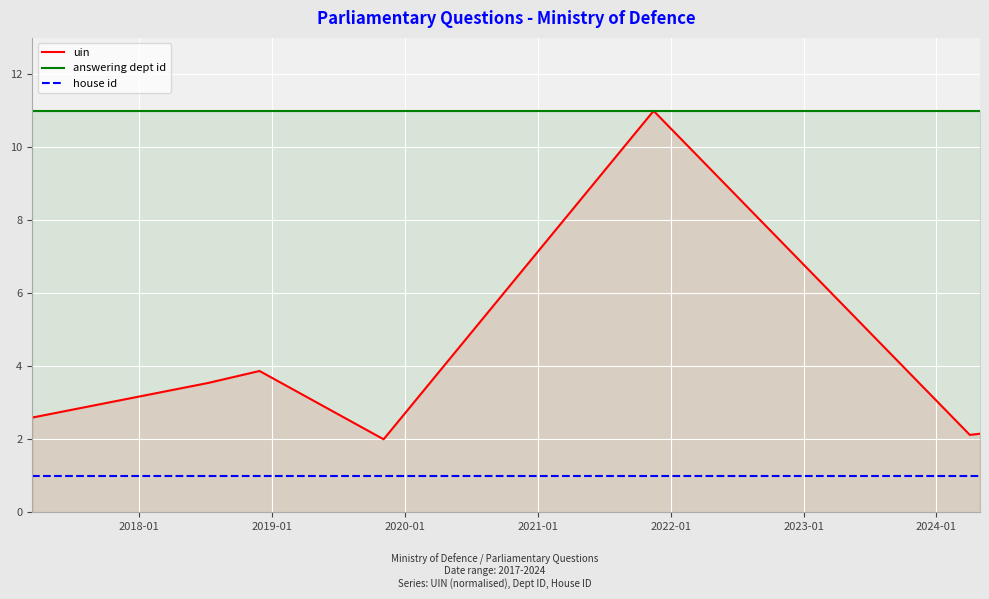

What is the sum of all answering dept id values?

77.0